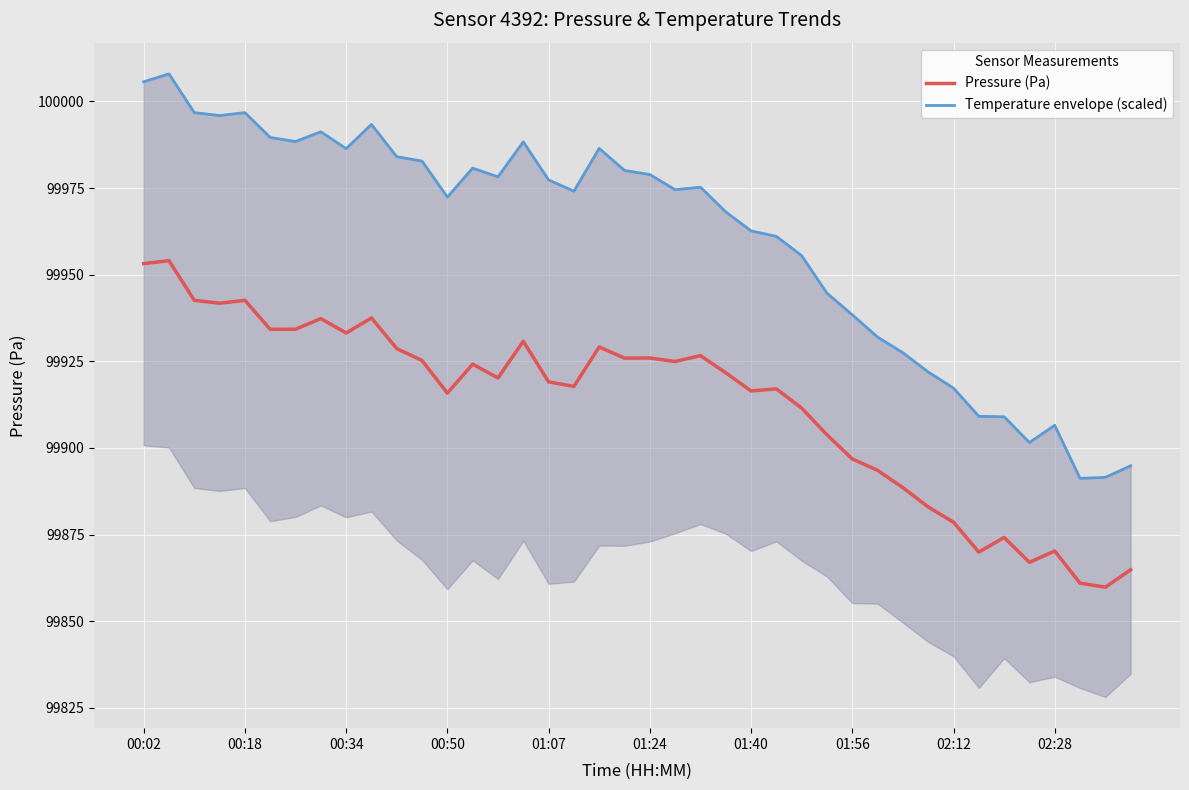

What is the highest value of the Pressure (Pa) series?

99954.0